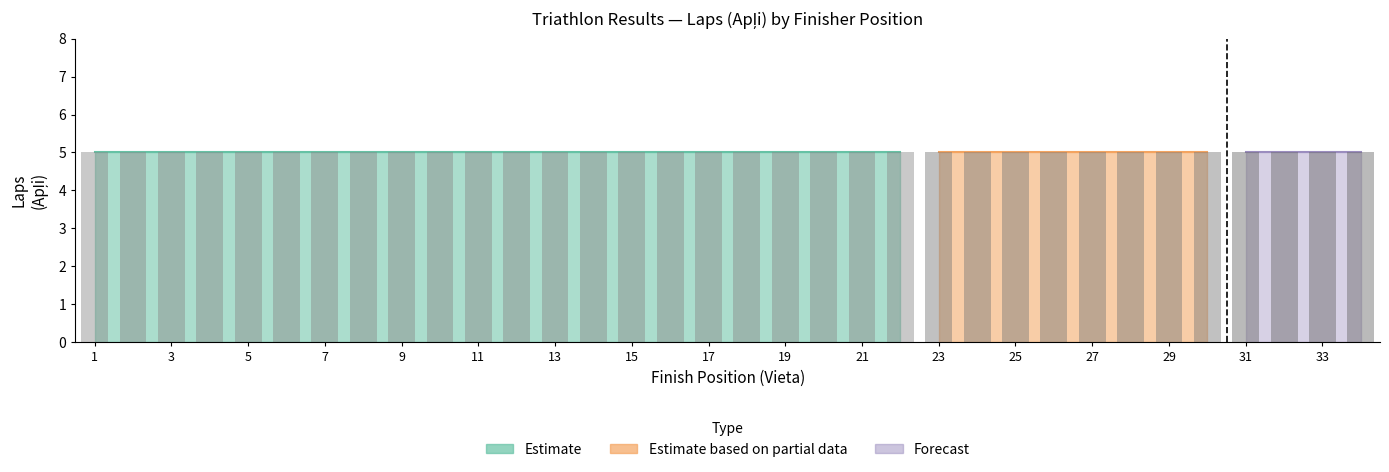

Does the chart contain stacked bars?

No